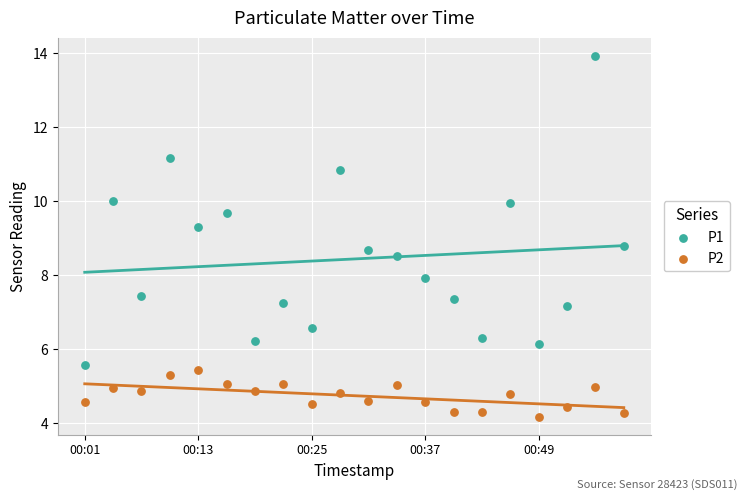

Which series has the widest spread of Y values?

P1